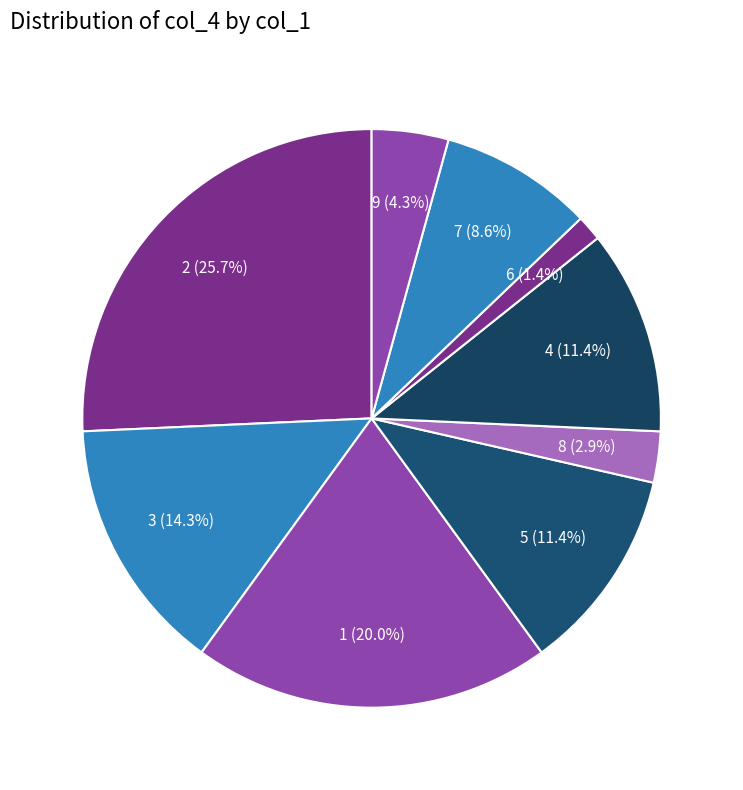

Is there a majority slice in this chart?

No